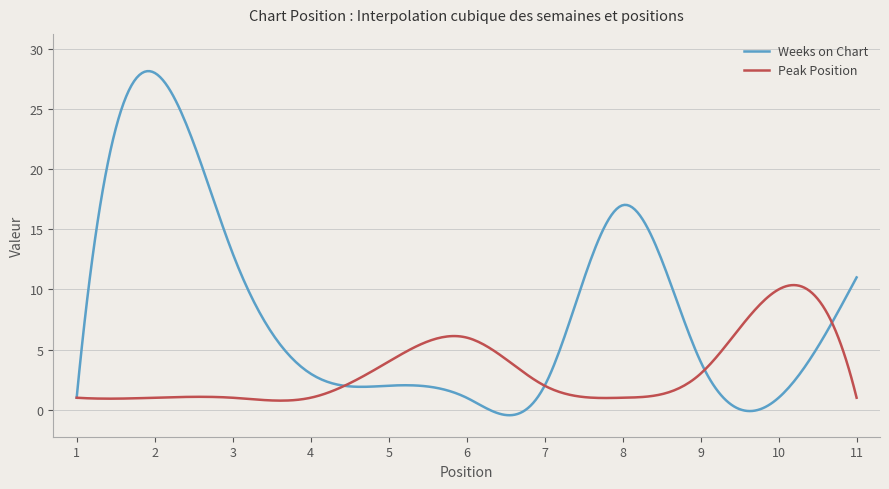

Which series has the largest total across all categories?

Weeks on Chart